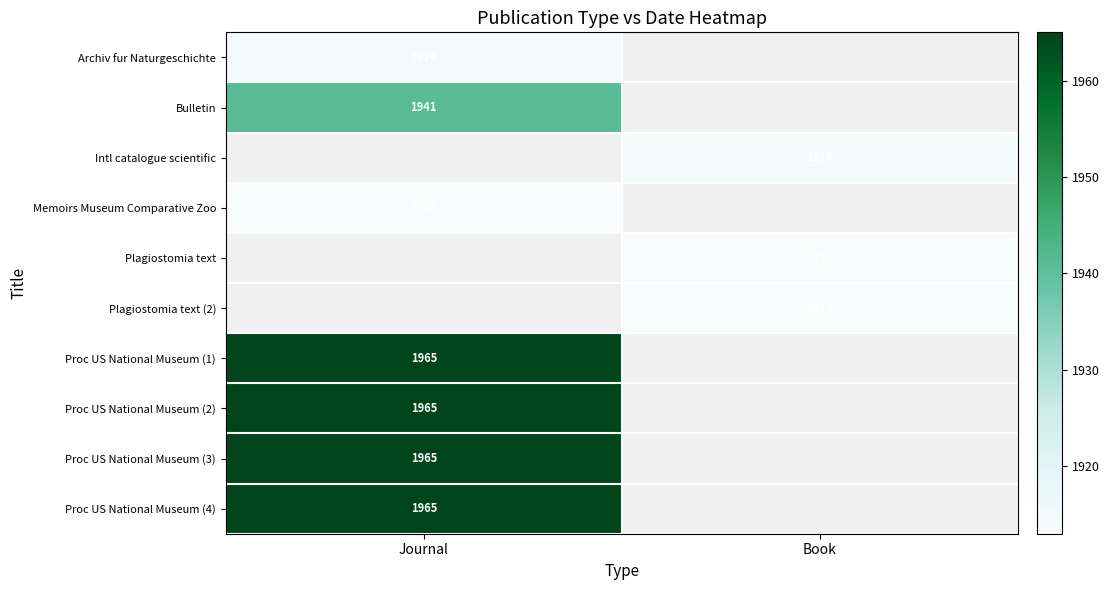

The Plagiostomia text (2) series shows 2558 at Book. True or false?

False